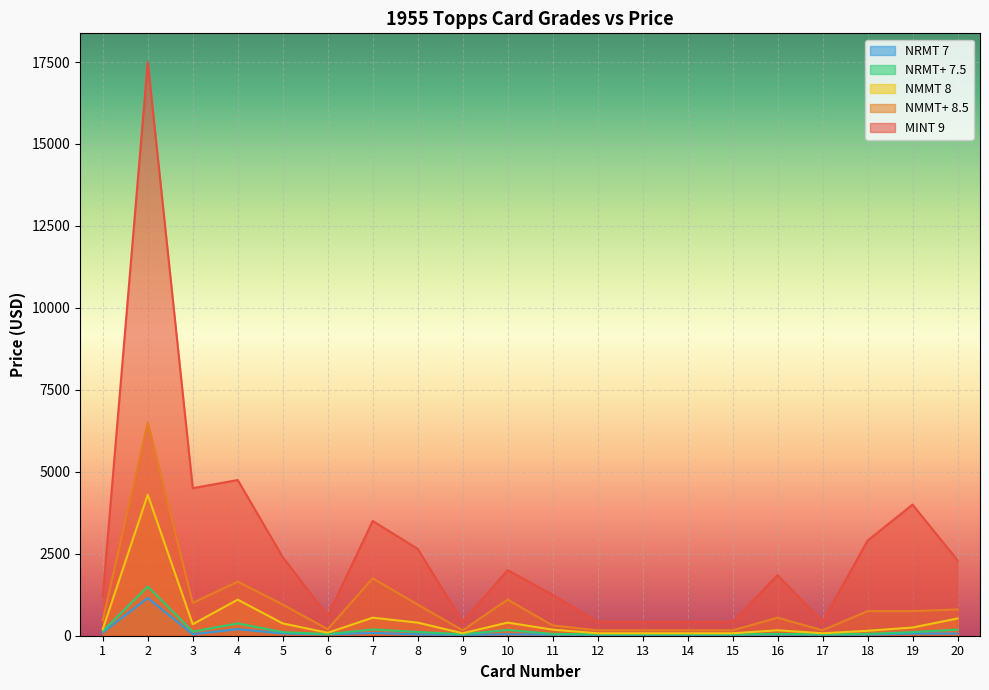

True or false: NMMT 8 and NMMT+ 8.5 intersect in this chart.

False